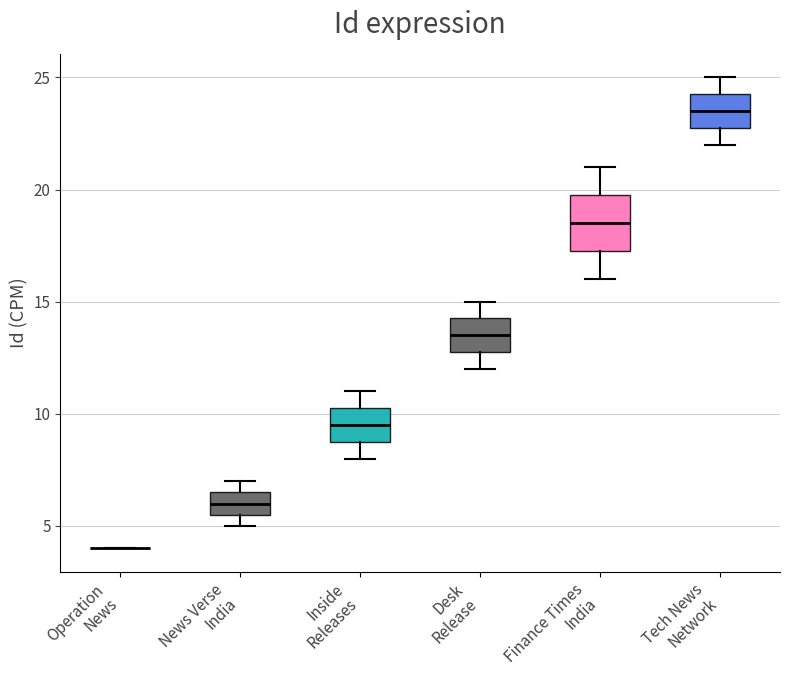

Comparing the boxes themselves (not the whiskers), which one is the tallest?

Finance Times India